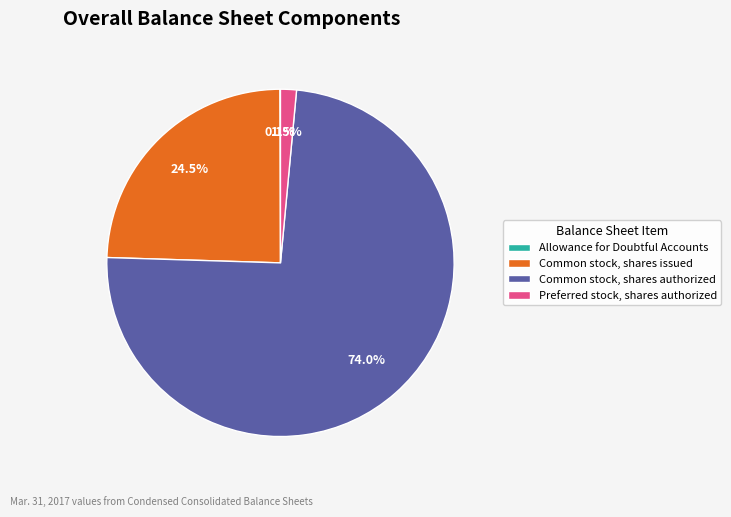

What is the largest slice in the pie chart?

Common stock, shares authorized